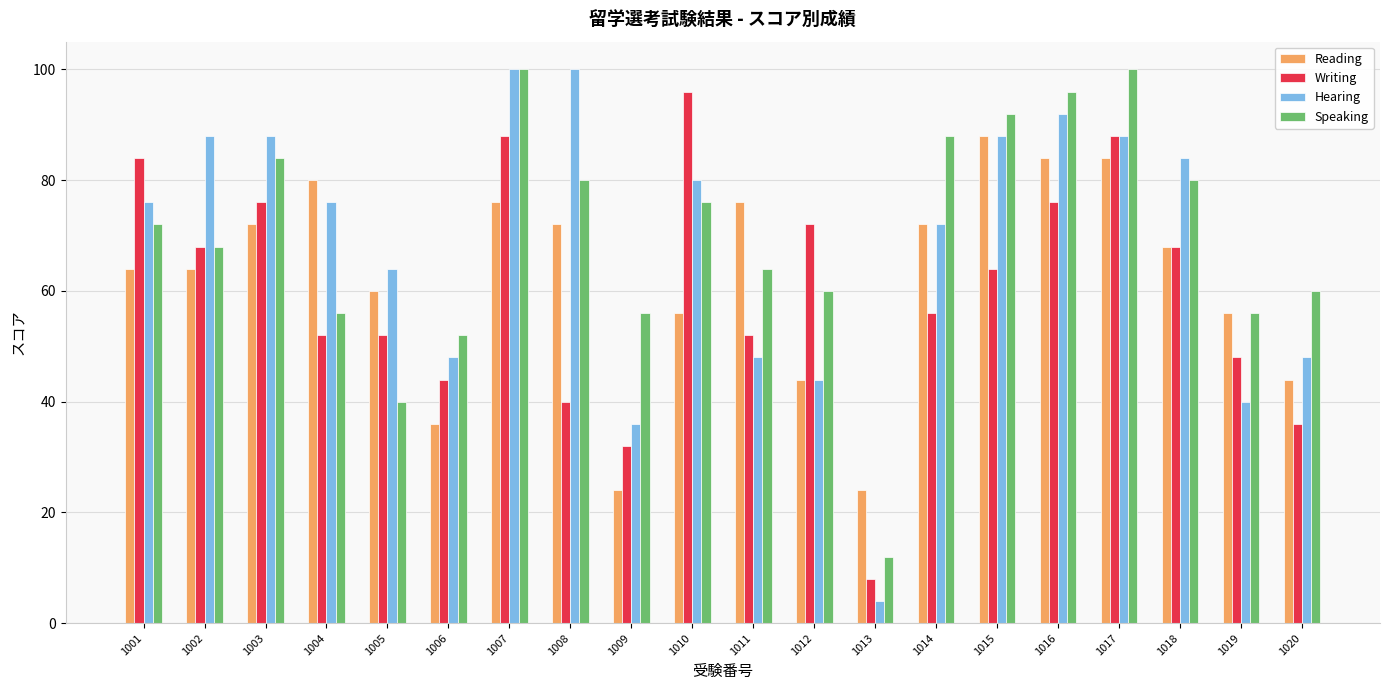

What is the maximum value for Writing?

96